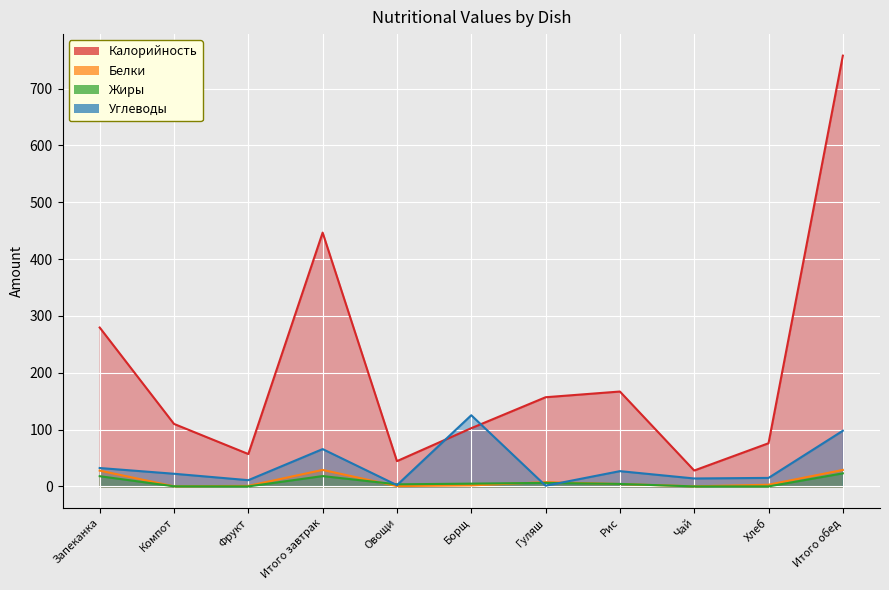

The value of Калорийность at Фрукт is 31.5. True or false?

False